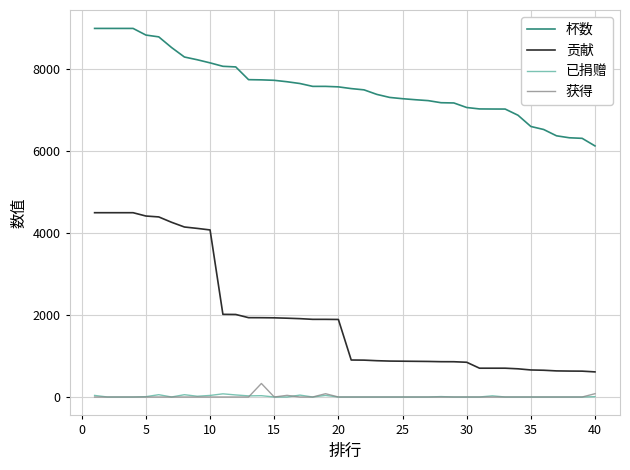

True or false: 贡献 and 已捐赠 cross at least once.

False